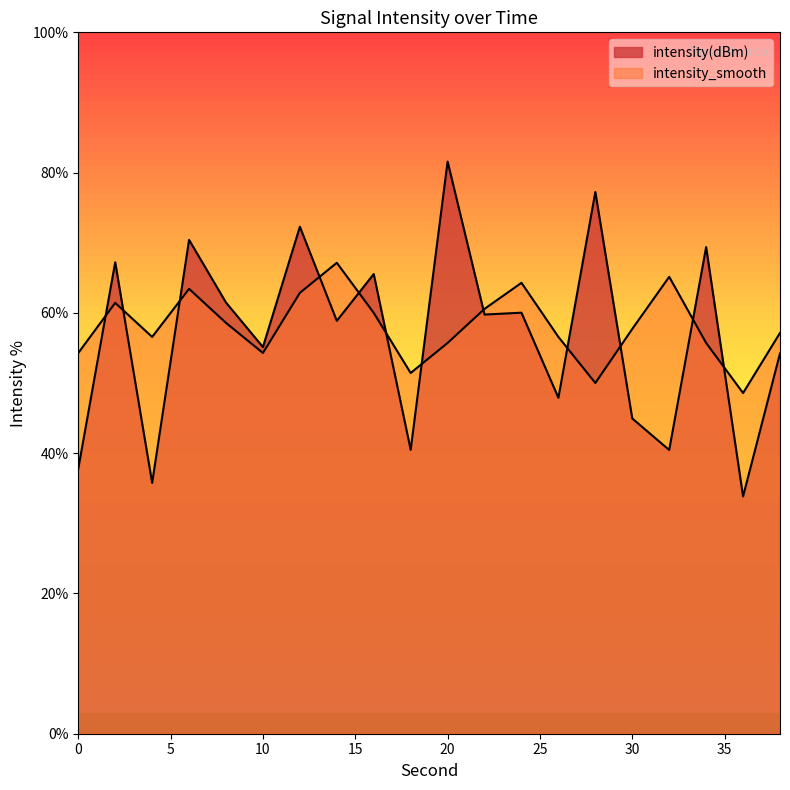

What is the difference between the second highest and minimum values in the intensity_smooth series?

16.6